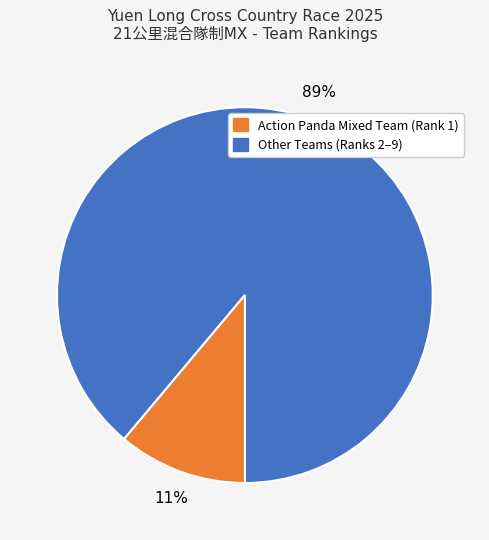

Is there any slice that represents more than half of the pie?

Yes